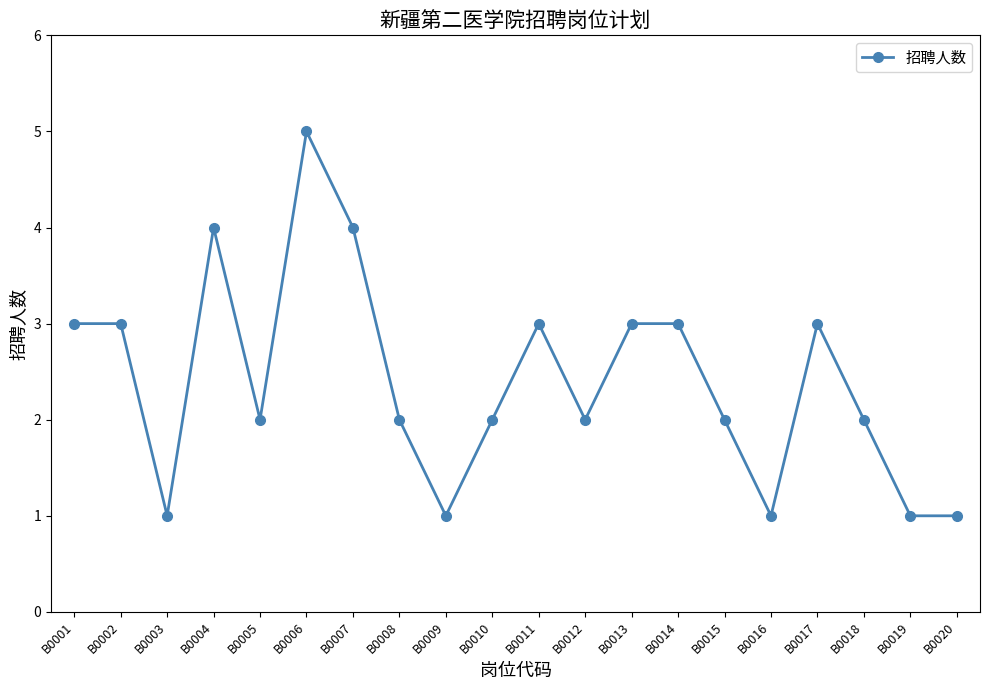

What is the change in value from B0001 to B0007?

+1